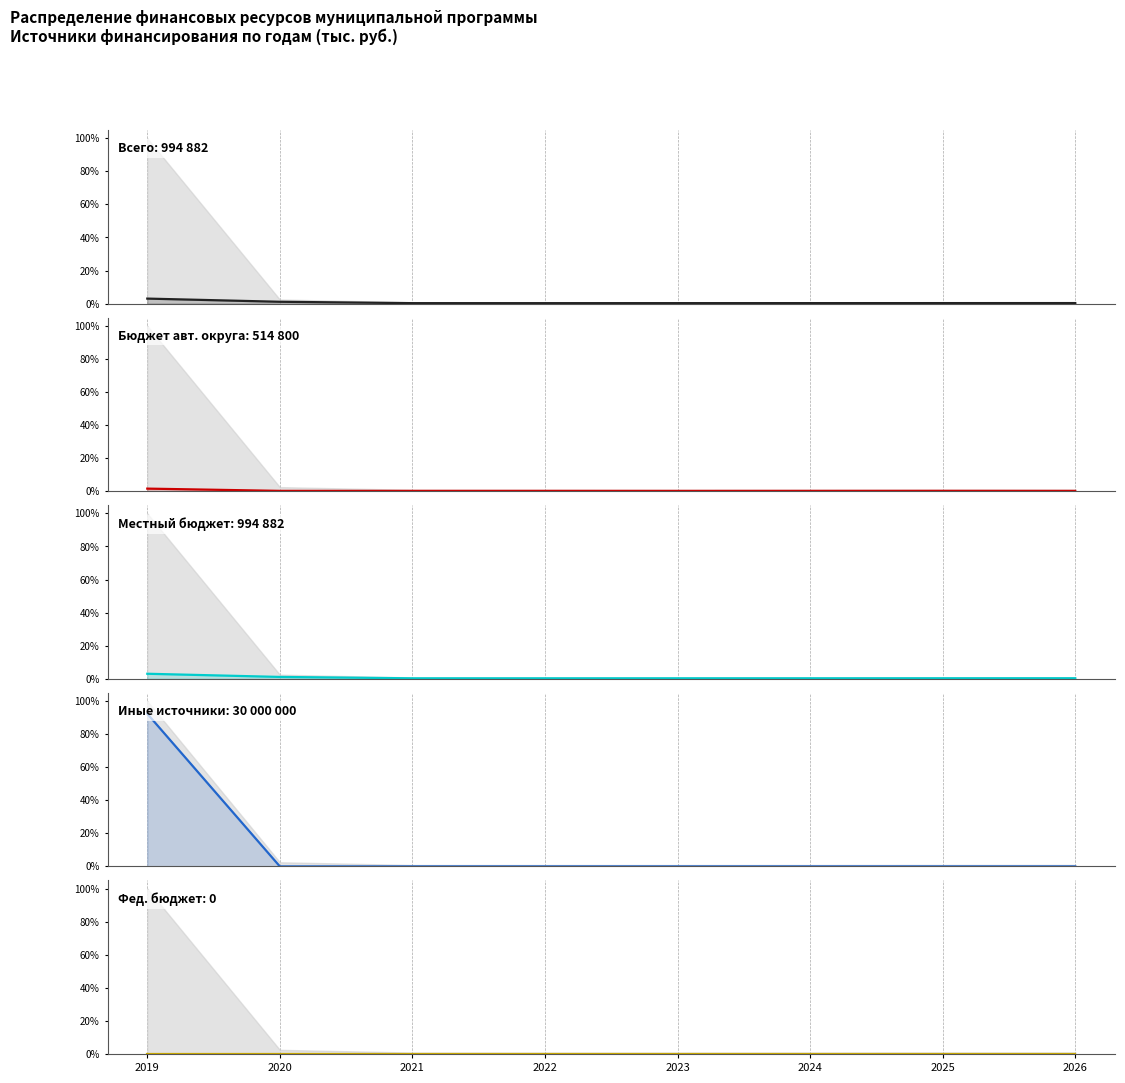

Is it true that бюджет автономного округа equals 0.1 at 2026?

False